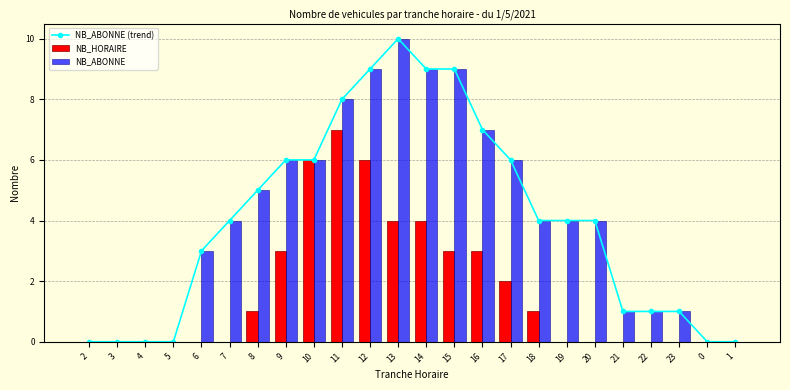

At which category is the sum across all series the highest?

12